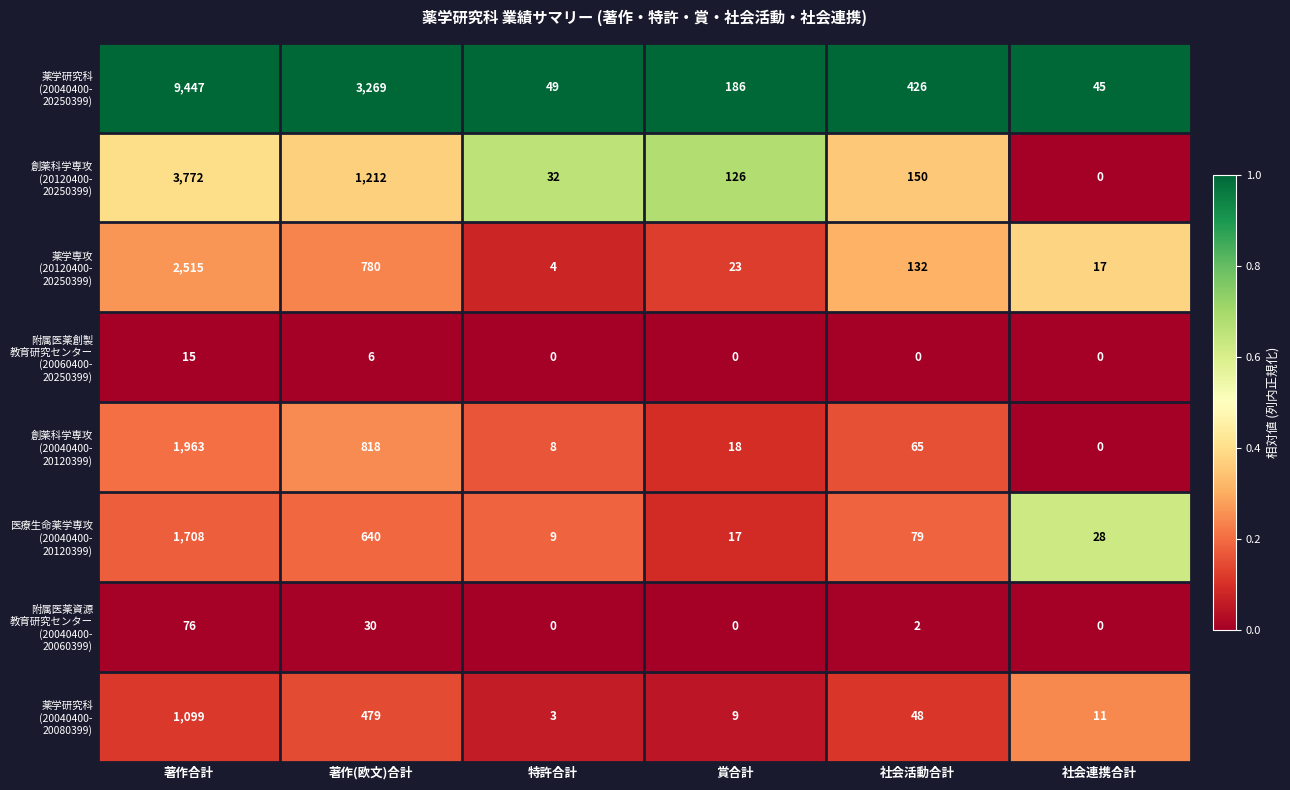

Count the number of data series in this chart.

8